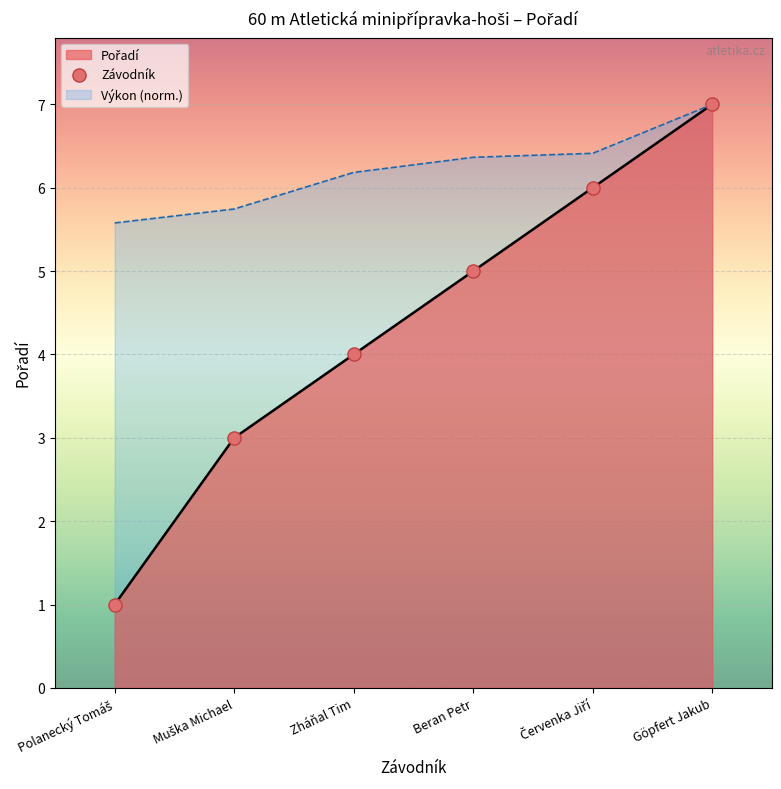

What is the ratio of the value at Muška Michael to the value at Červenka Jiří?

0.5